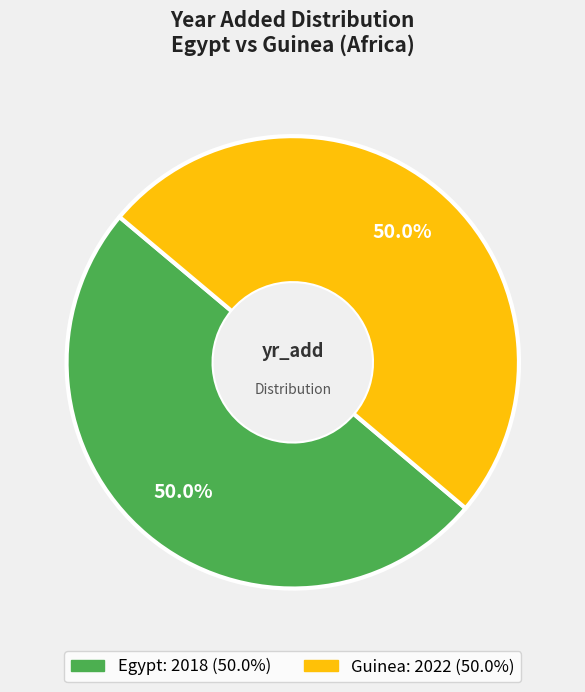

What is the ratio of the value at Guinea to the value at Egypt?

1.0